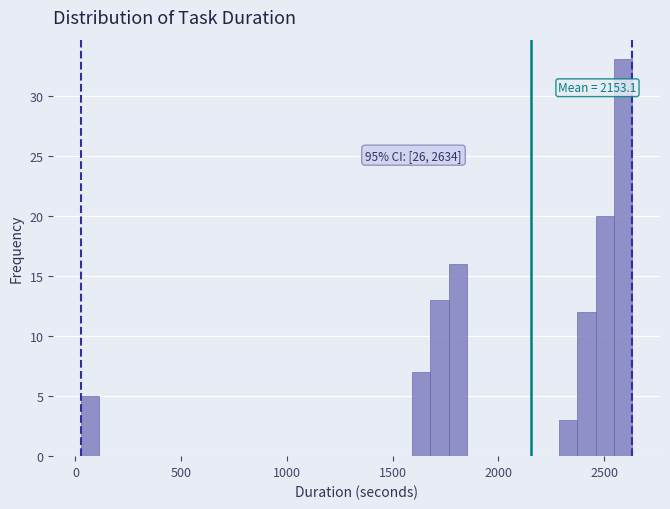

Around what value on the x-axis is the tallest bar? Give the approximate position of its centre, as read against the axis.

2600